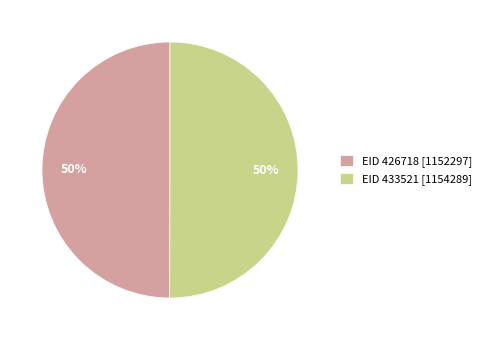

The EID 426718 slice represents 50% of the pie. True or false?

True